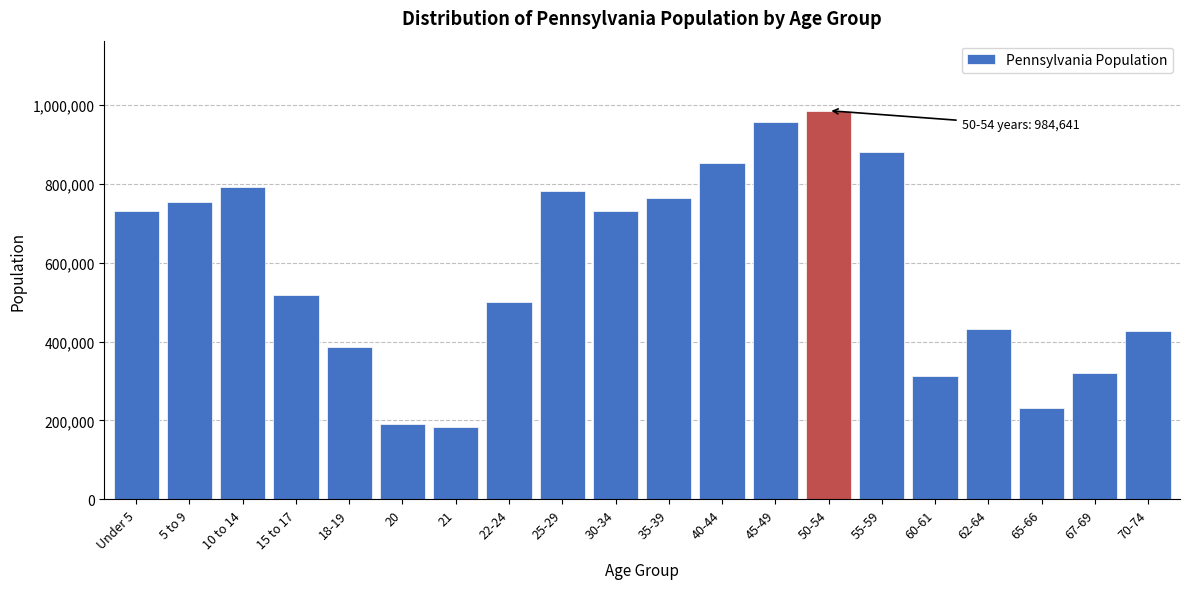

What is the smallest value displayed?

183257